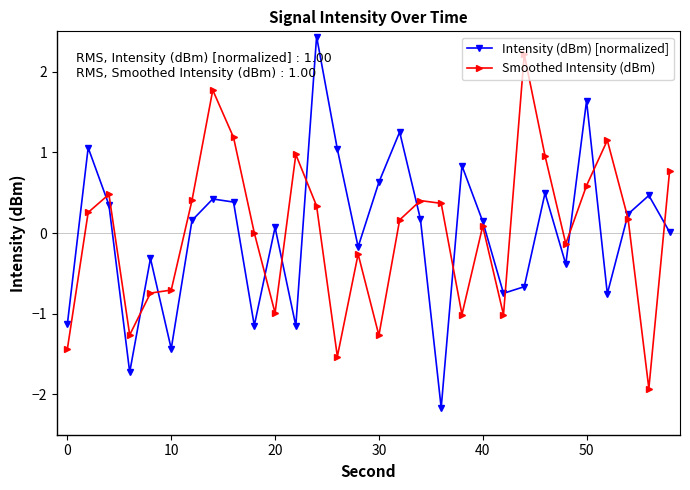

List the series in order of their peak value, highest first.

Intensity (dBm) [normalized], Smoothed Intensity (dBm)